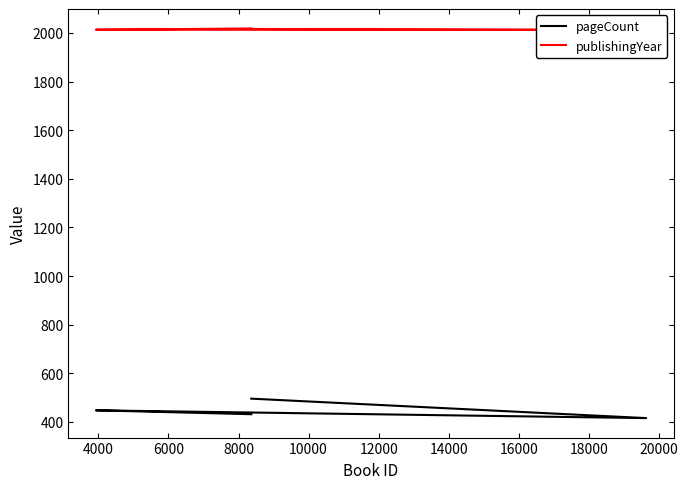

Is this an area chart (filled region under the line)?

No